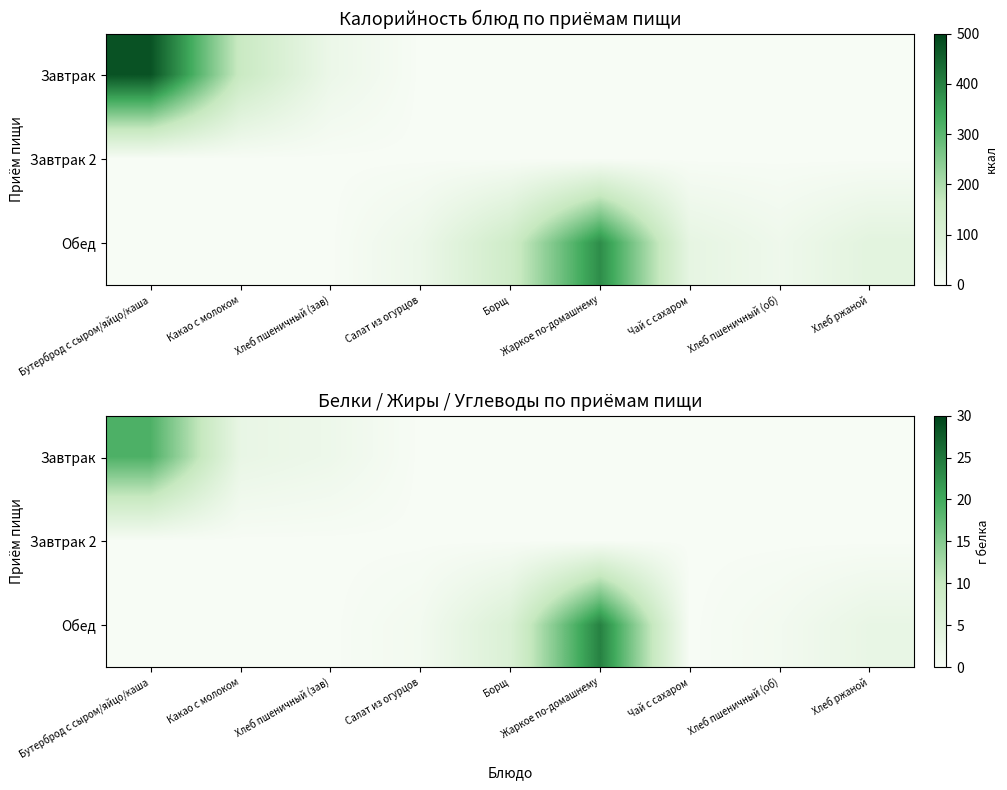

At how many categories does at least one series exceed 13?

2